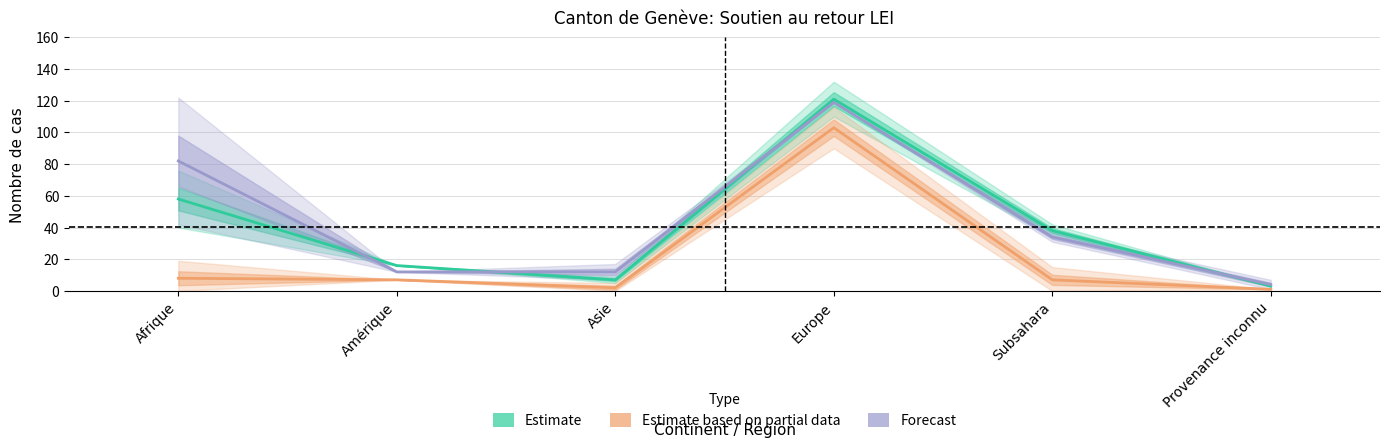

The Estimate based on partial data series shows 1 at Provenance inconnu. True or false?

False